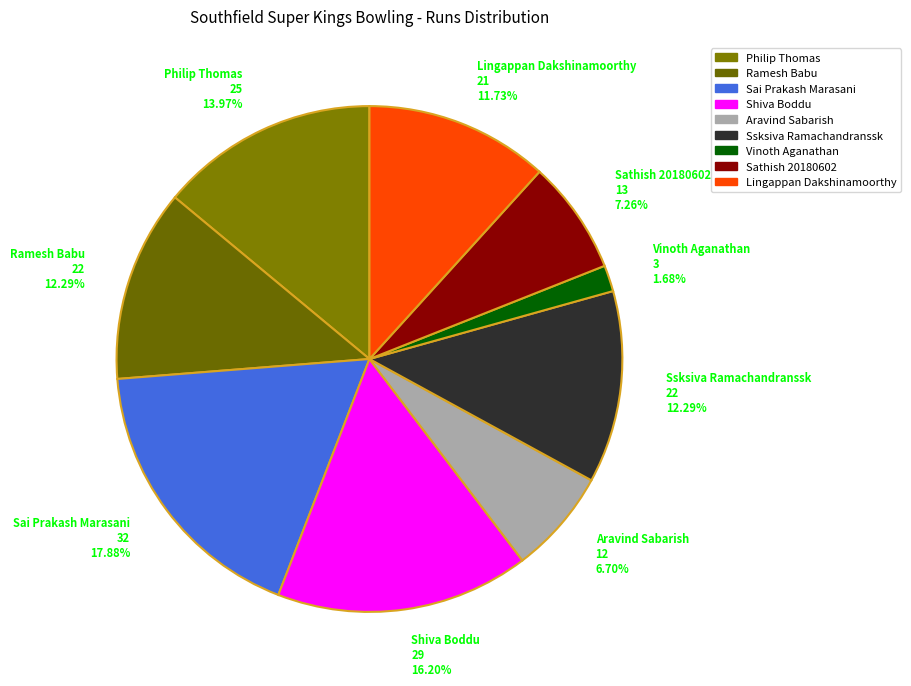

Which category has the smallest portion of the pie?

Vinoth Aganathan